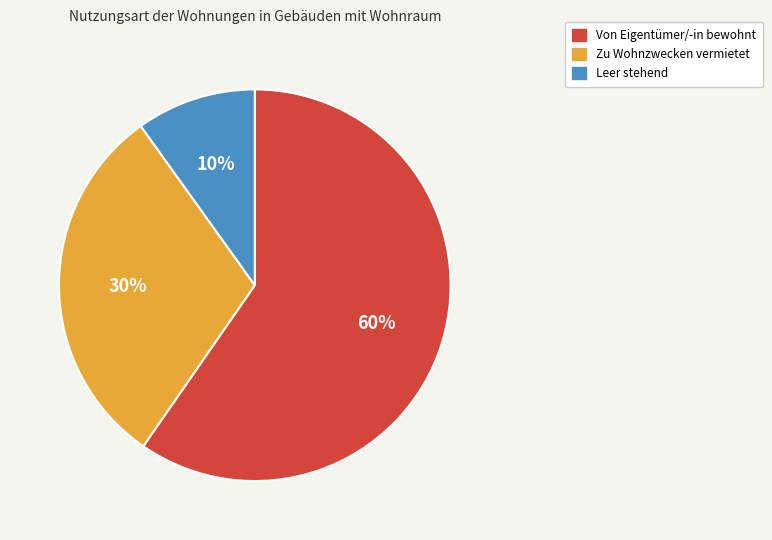

Approximately how many times larger is the value at Von Eigentümer/-in bewohnt compared to Leer stehend?

6.0